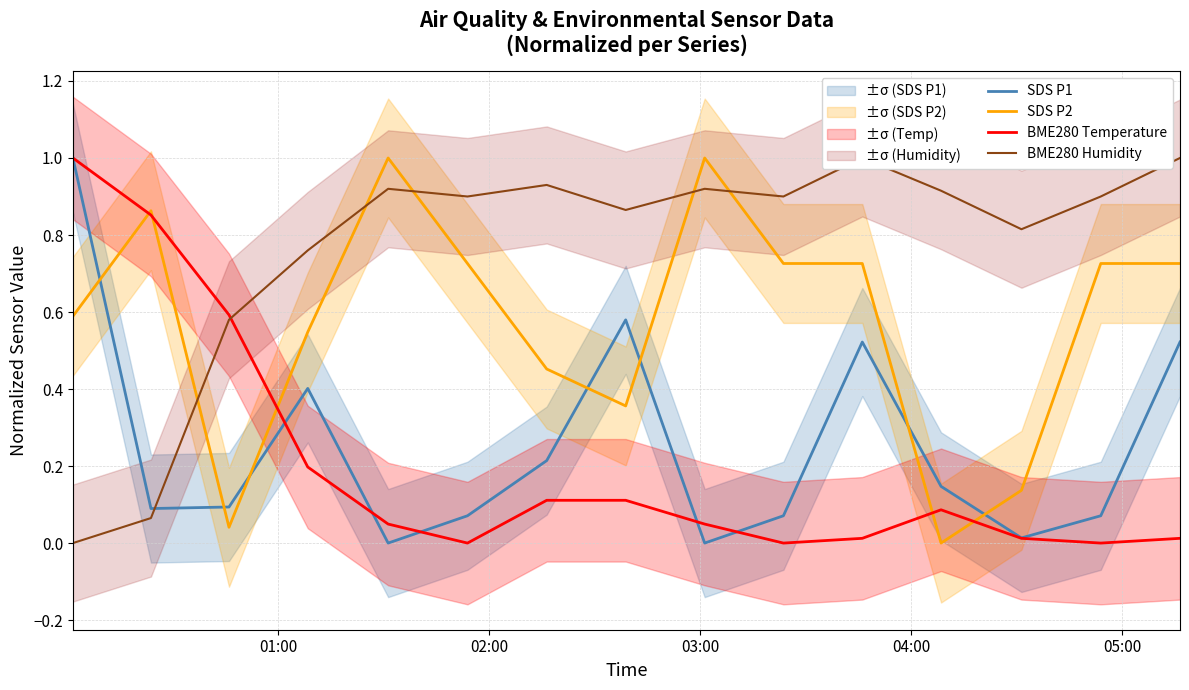

True or false: BME280 Temperature and SDS P1 intersect in this chart.

True